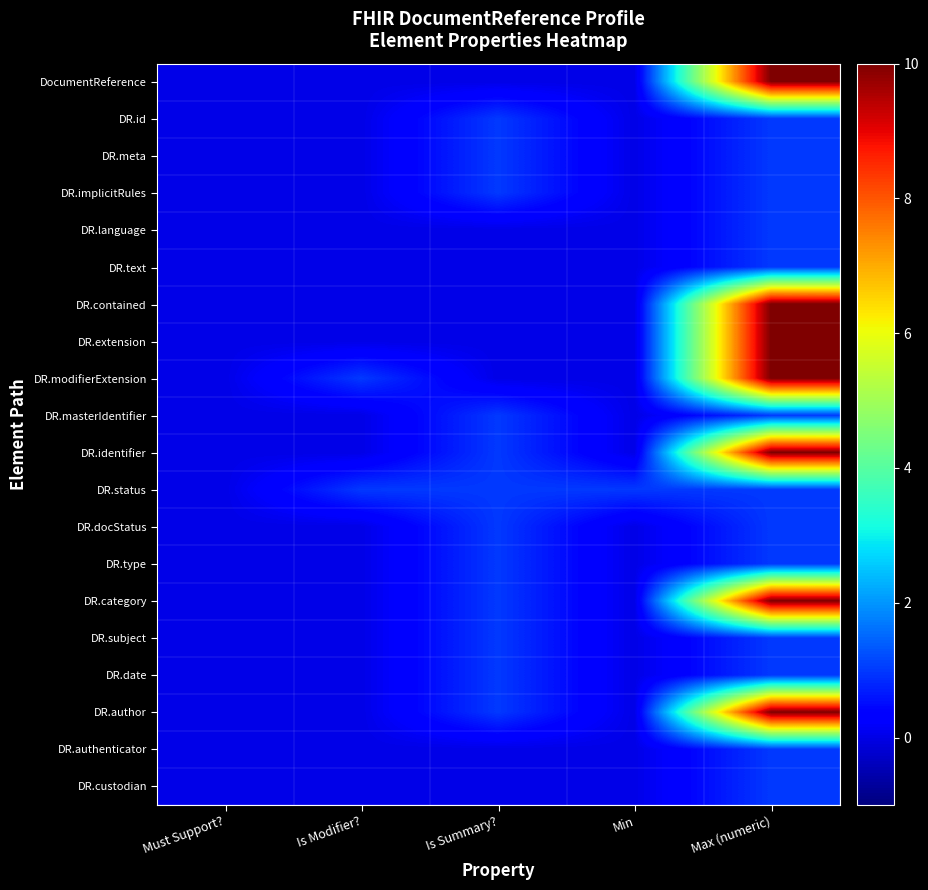

Rank the series by their maximum value, from highest to lowest.

DocumentReference, DR.contained, DR.extension, DR.modifierExtension, DR.identifier, DR.category, DR.author, DR.id, DR.meta, DR.implicitRules, DR.language, DR.text, DR.masterIdentifier, DR.status, DR.docStatus, DR.type, DR.subject, DR.date, DR.authenticator, DR.custodian